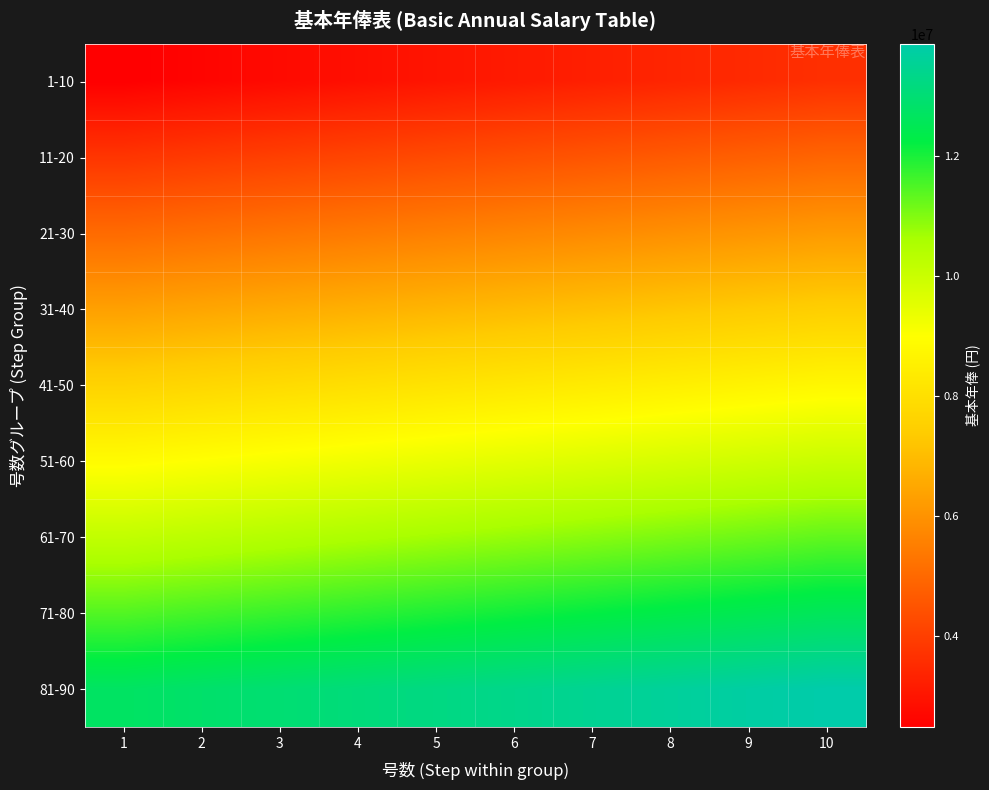

At 3, list the series in order from largest to smallest.

81-90, 71-80, 61-70, 51-60, 41-50, 31-40, 21-30, 11-20, 1-10